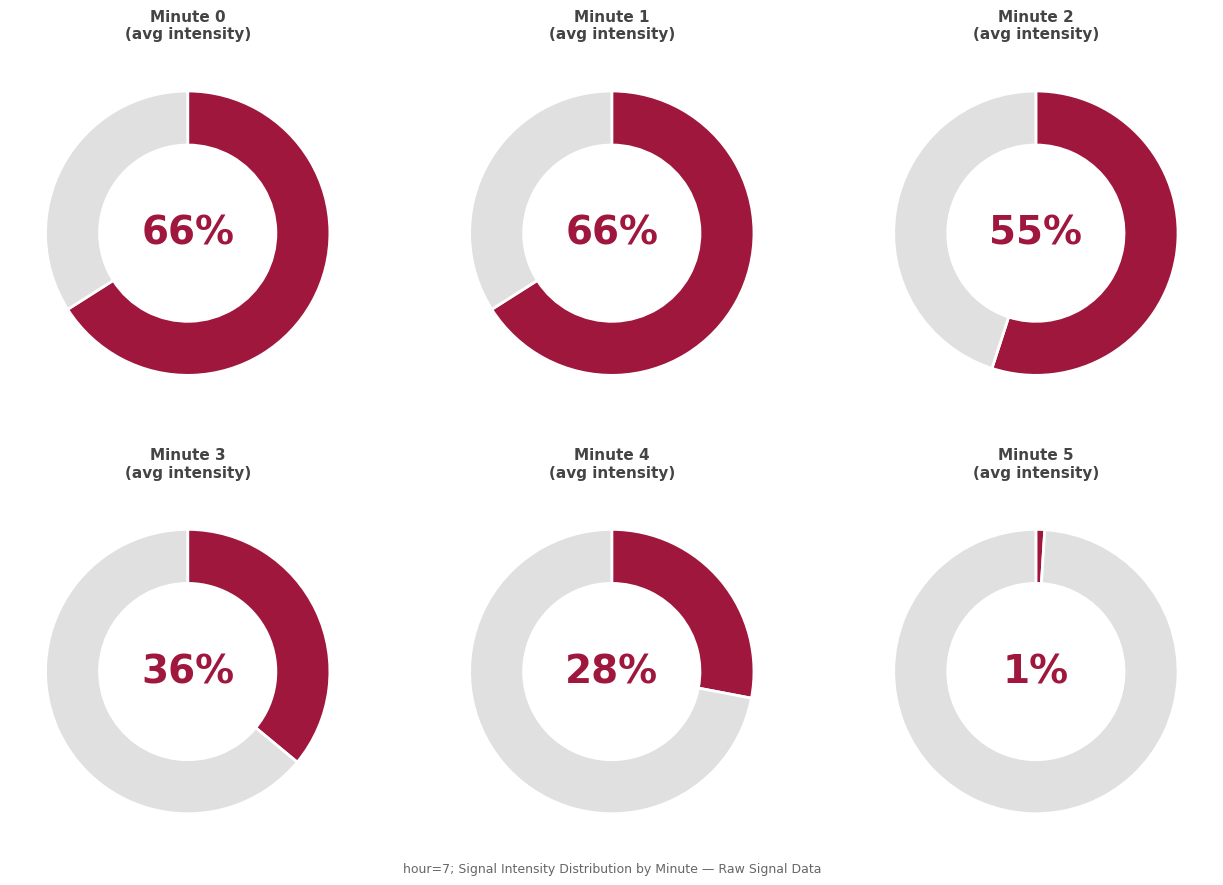

How many slices are in this pie chart?

2